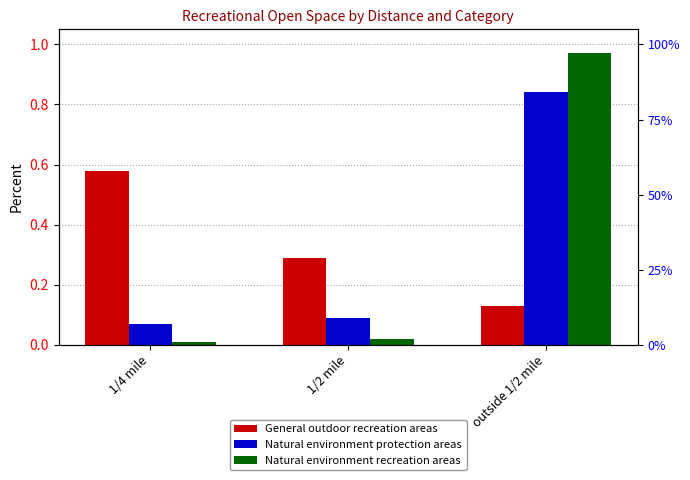

Is it true that Natural environment protection areas equals 0.1 at 1/4 mile?

False